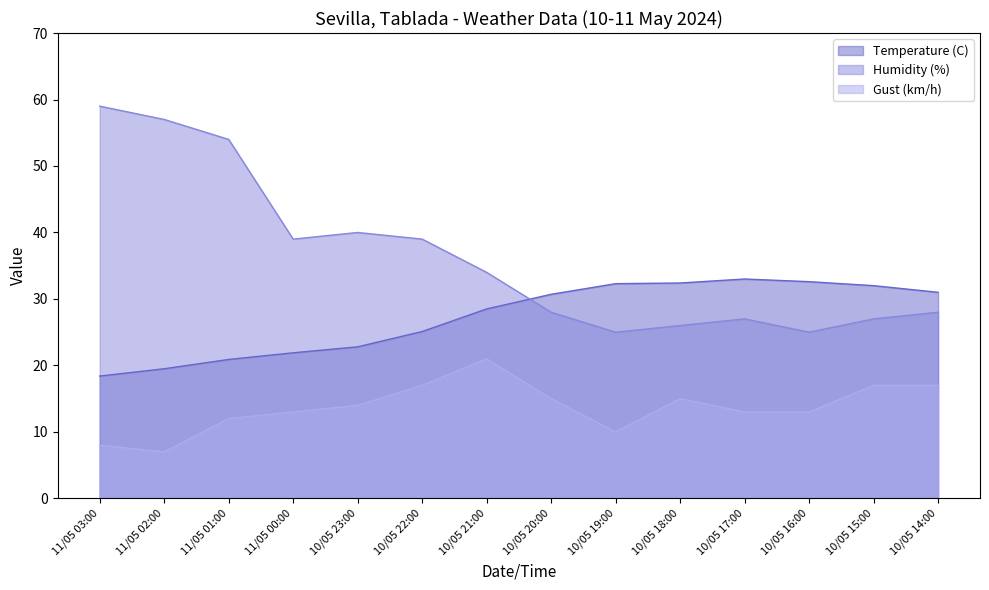

Where is the first local minimum for Gust (km/h)?

11/05 02:00